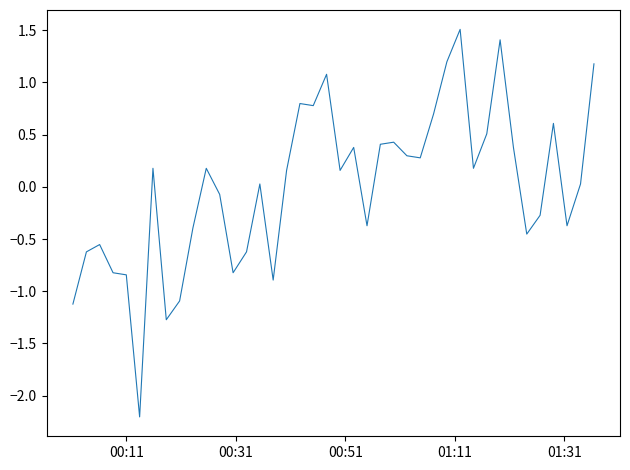

What is the difference between the maximum and minimum values?

3.7